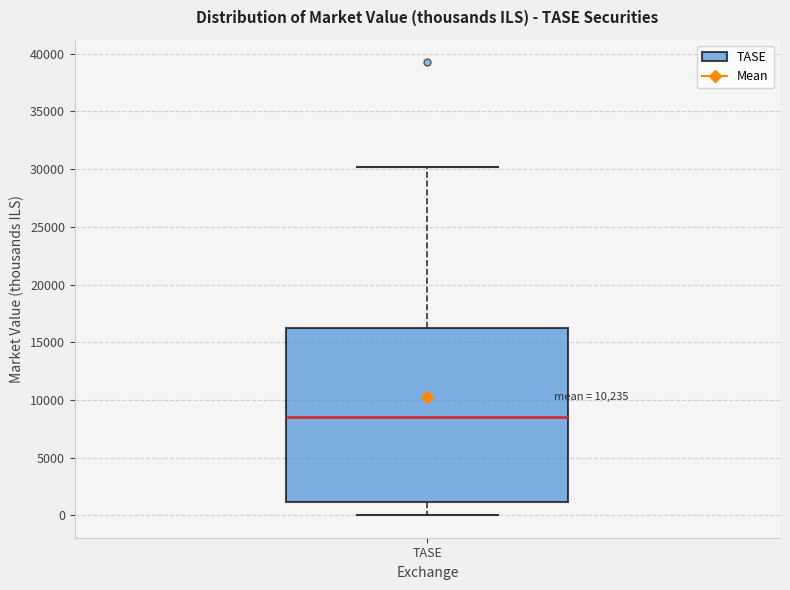

Read this box plot against the y-axis: the position of the median line, the range covered by the box, and the ends of both whiskers. The values are not printed on the chart, so give them approximately, as read against the axis.

median 8500, box 1000 to 16000, whiskers 0 to 30000